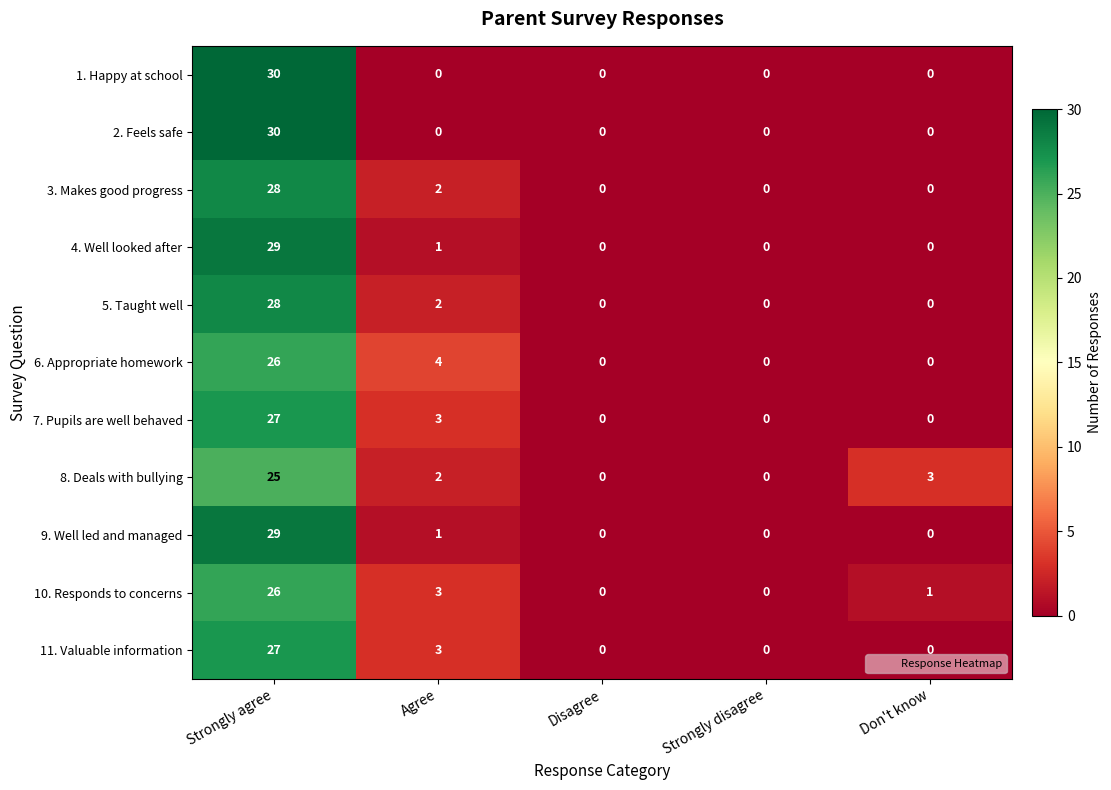

The value of 6. Appropriate homework at Disagree is -12. True or false?

False